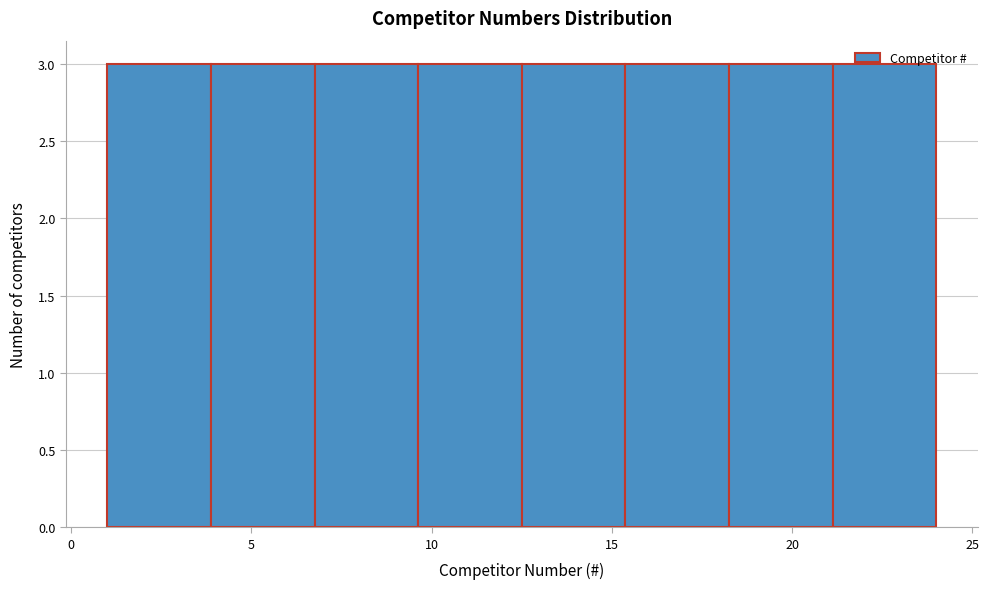

Reading left to right, transcribe this chart: for each bar, give the range it covers on the x-axis and its height. Neither the bar edges nor the heights are printed on the chart, so give them approximately, as read against the axes.

1.0 to 4.0: 3
4.0 to 7.0: 3
7.0 to 9.5: 3
9.5 to 12.5: 3
12.5 to 15.5: 3
15.5 to 18.5: 3
18.5 to 21.0: 3
21.0 to 24.0: 3